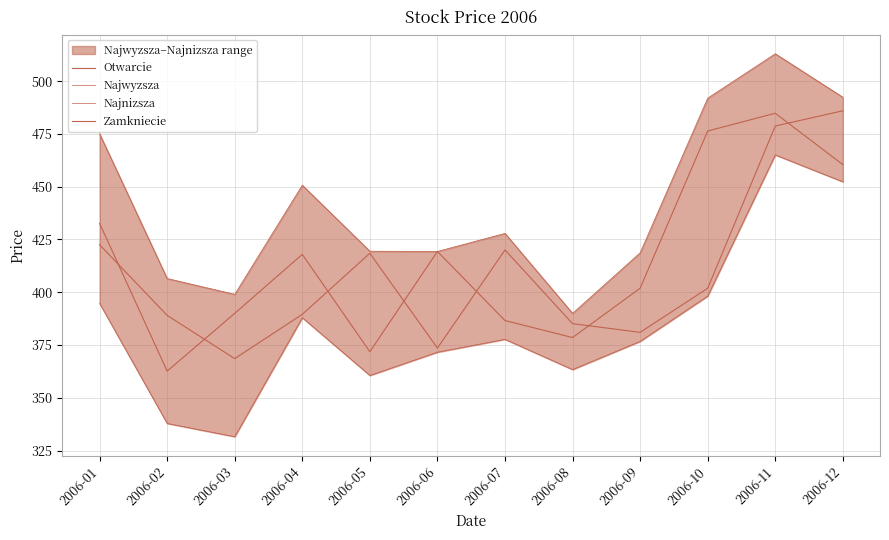

At which category does Najnizsza reach its first local valley?

2006-03